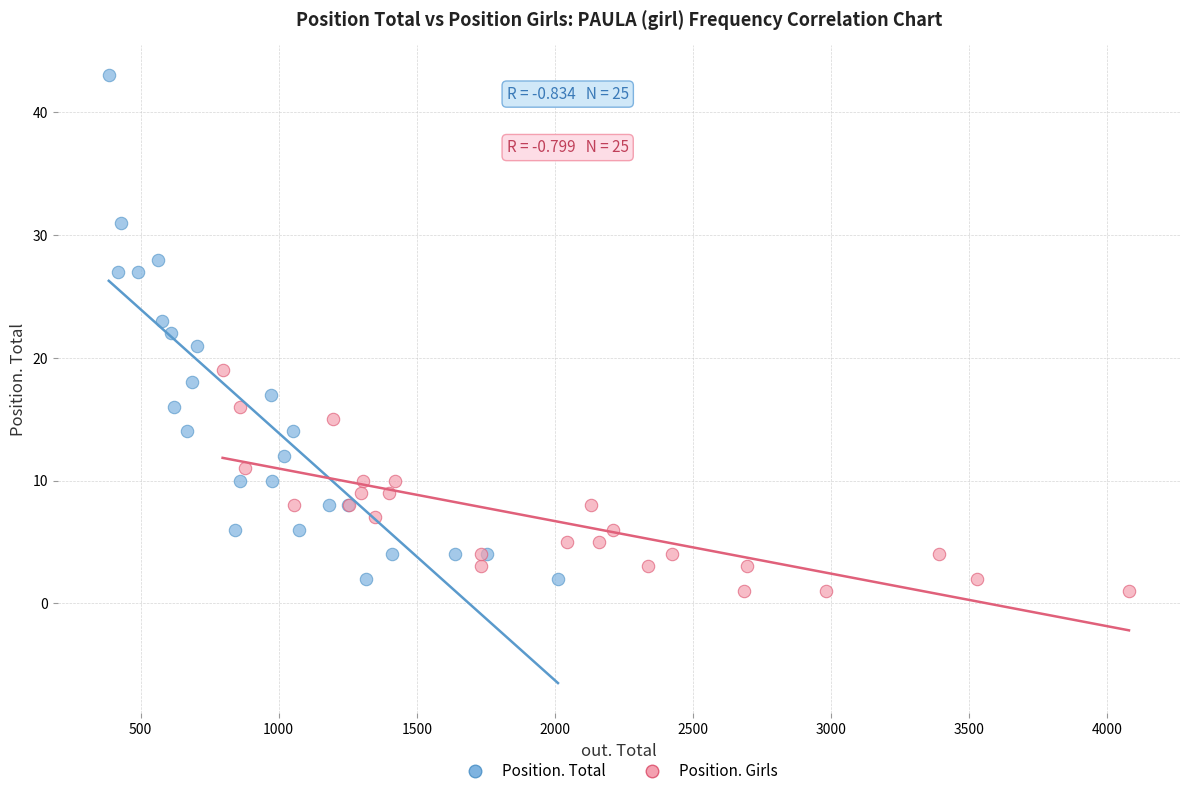

What are all the series names shown in the legend?

Position. Total, Position. Girls